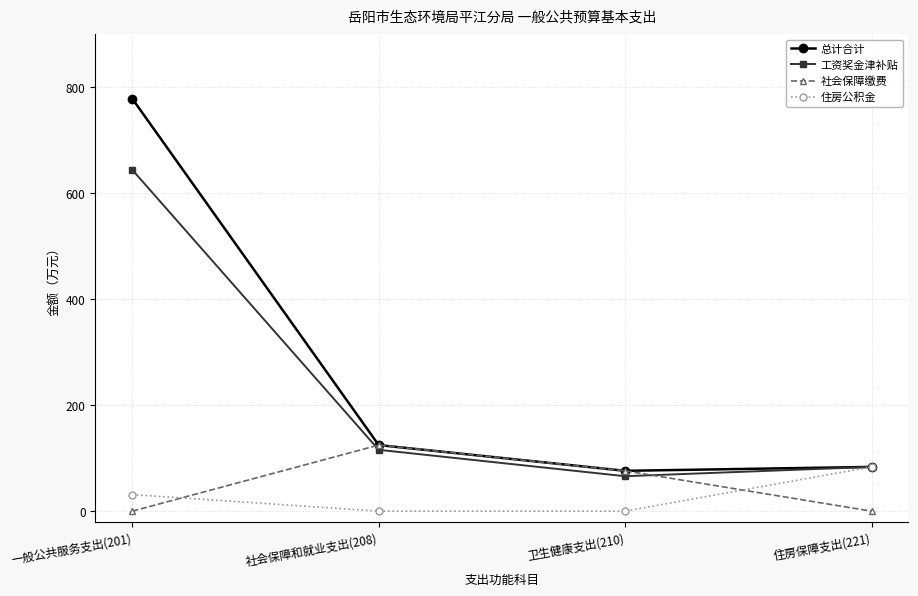

What is the total value across all series at 卫生健康支出(210)?

218.0